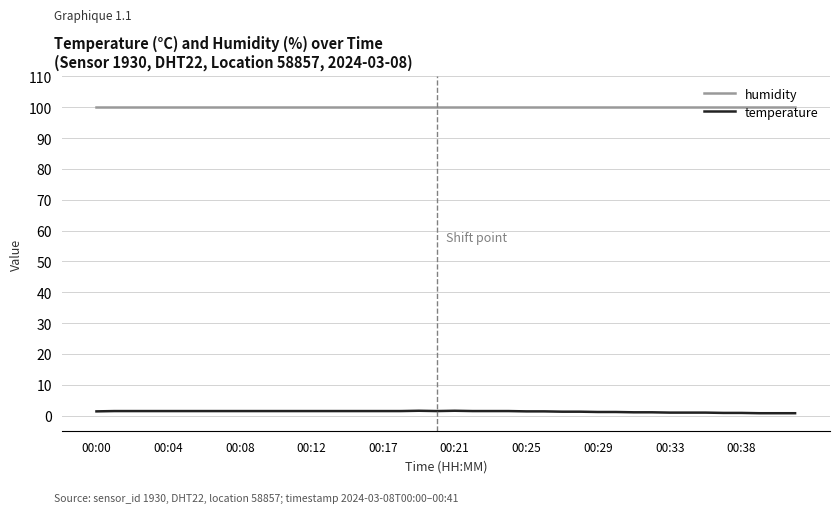

What is the maximum value shown in the chart?

99.9